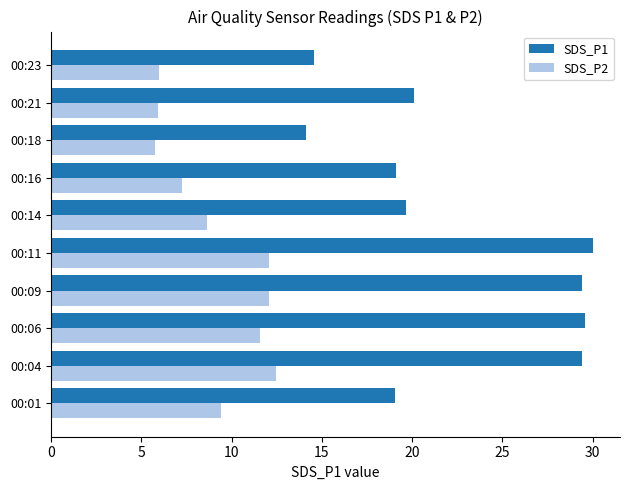

At how many categories does at least one series exceed 28?

4